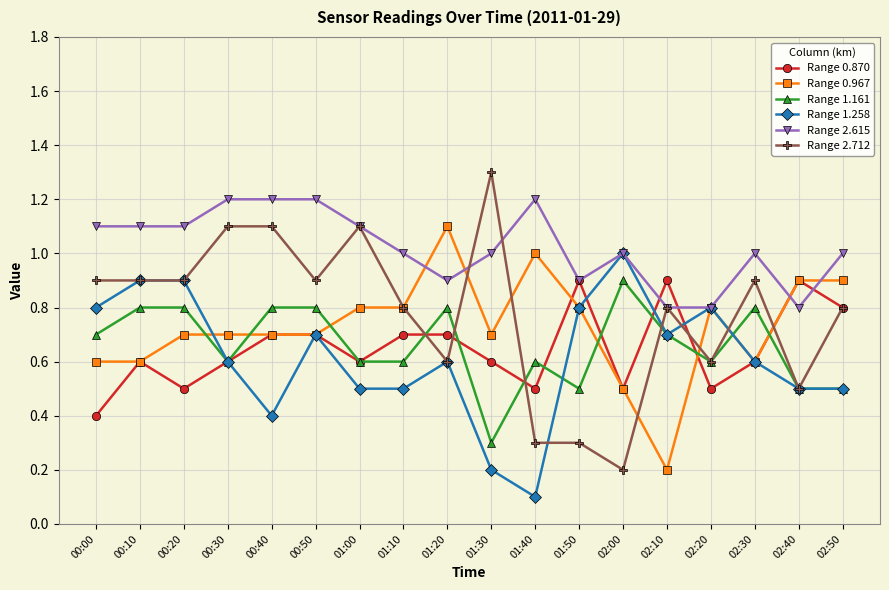

Between which two adjacent categories do Range 2.712 and Range 1.161 first intersect?

01:10 and 01:20